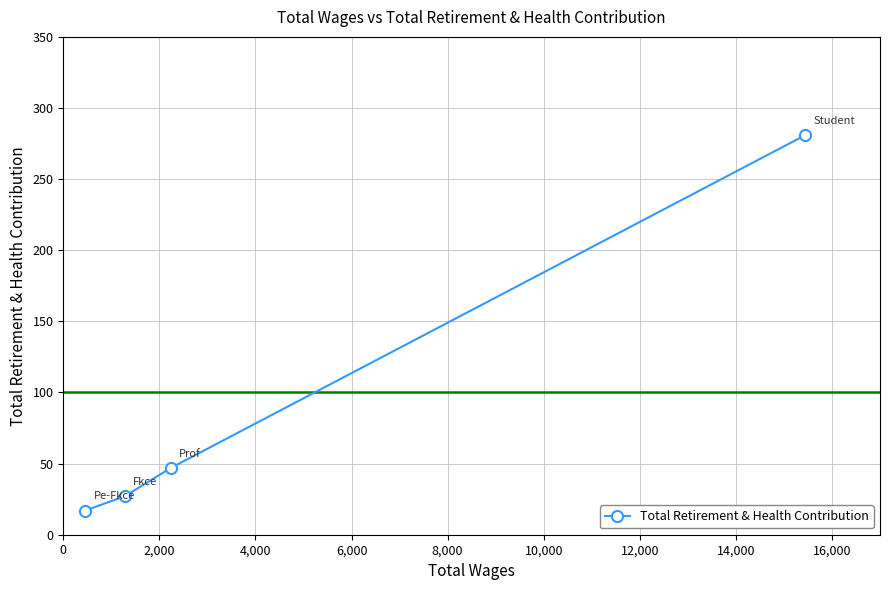

What is the value of the 1st point from the left?

17